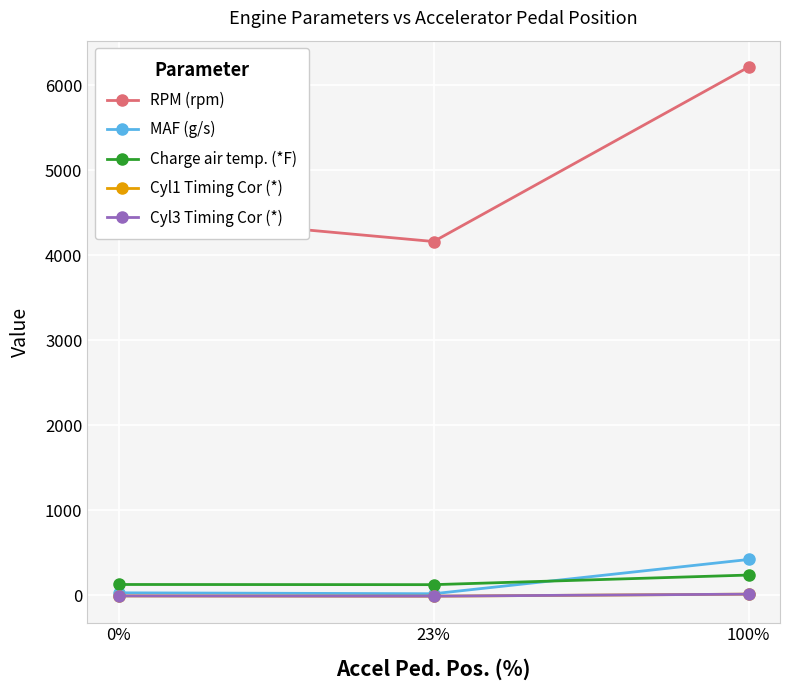

Is this an area chart (filled region under the line)?

No